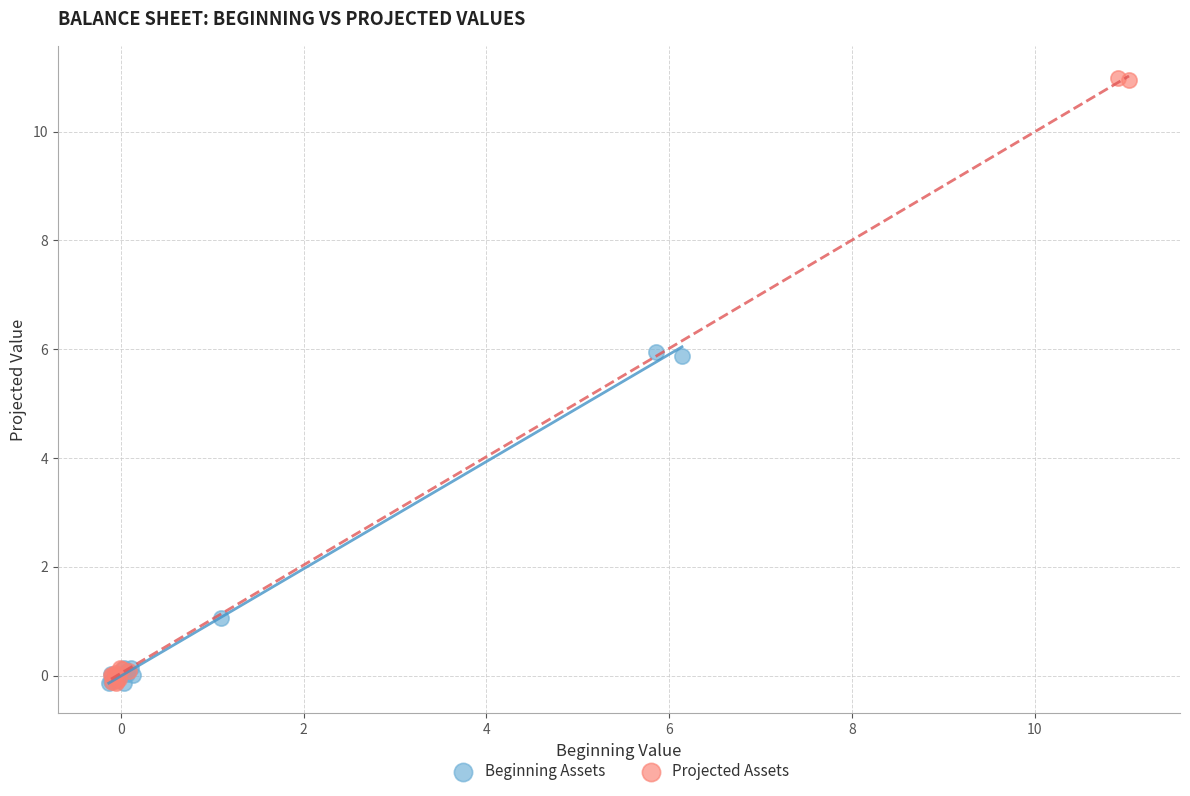

Which series reaches the maximum Y coordinate?

Projected Assets